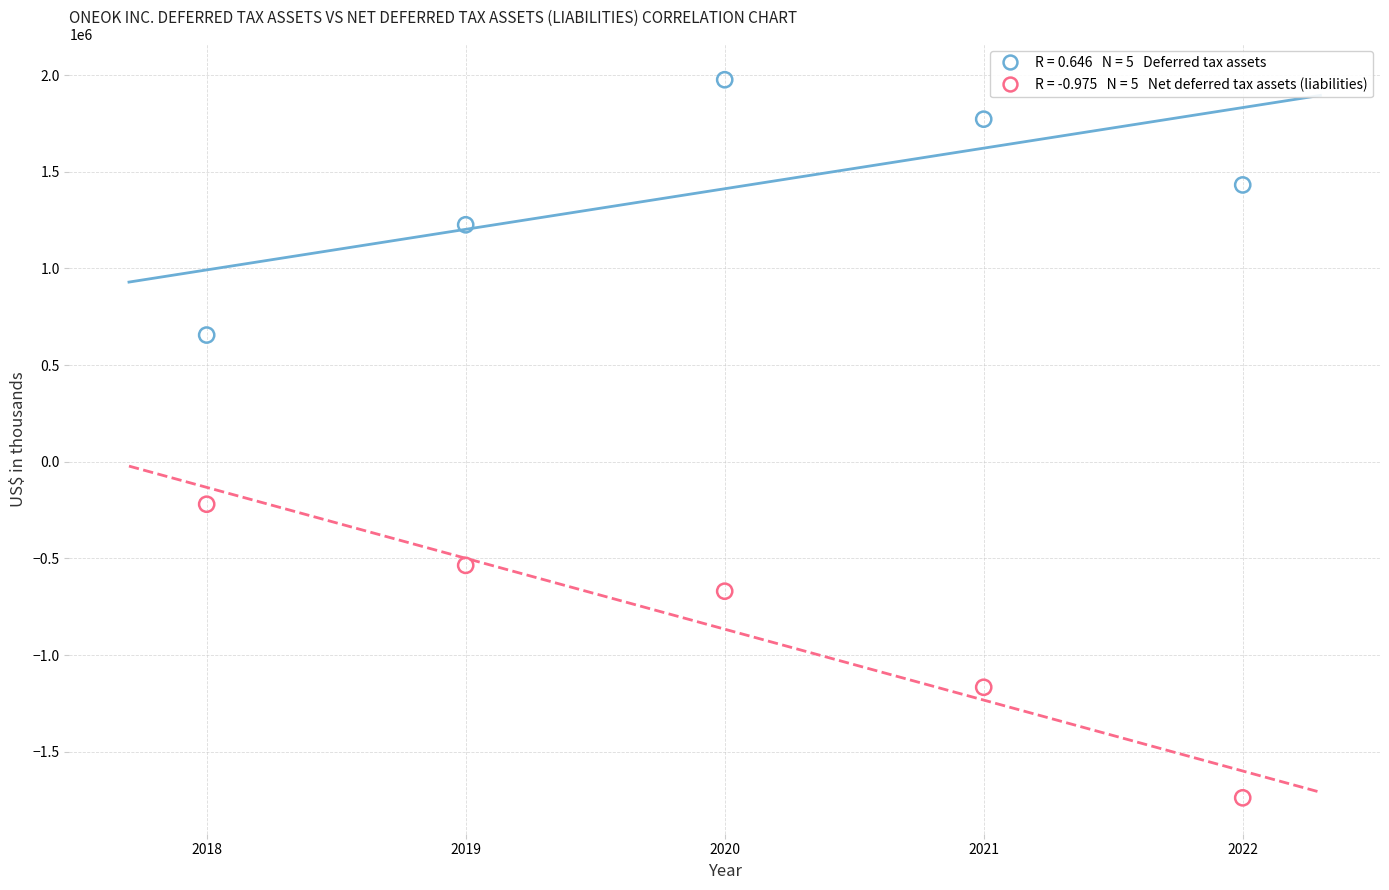

Across all series, what Y value is closest to 118815?

-219731